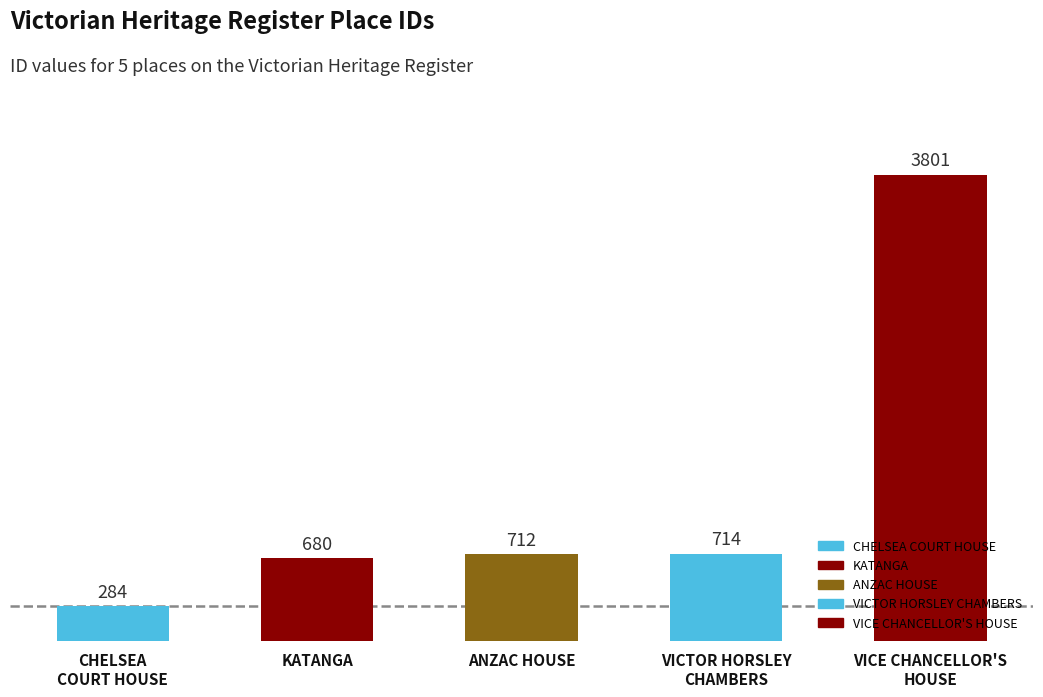

Reading left to right, list all the values displayed in this chart.

284	680	712	714	3801